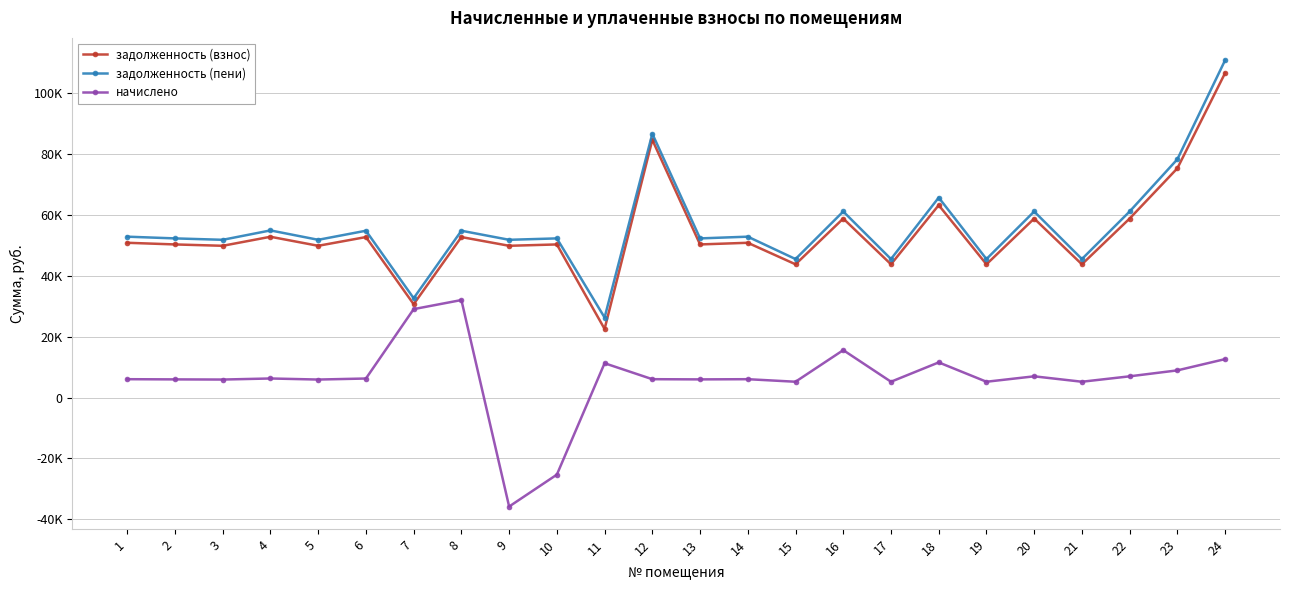

Does the chart have visible grid lines?

Yes